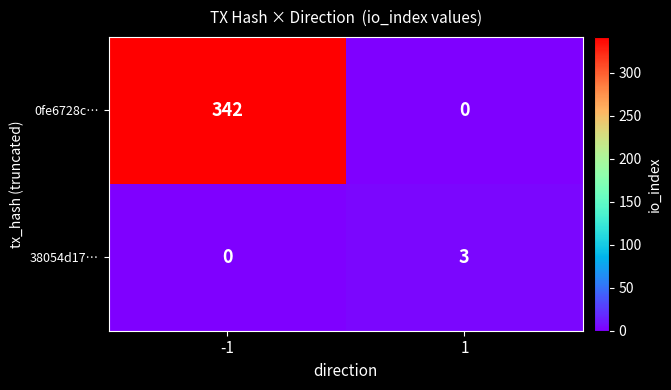

At how many categories does at least one series exceed 276?

1